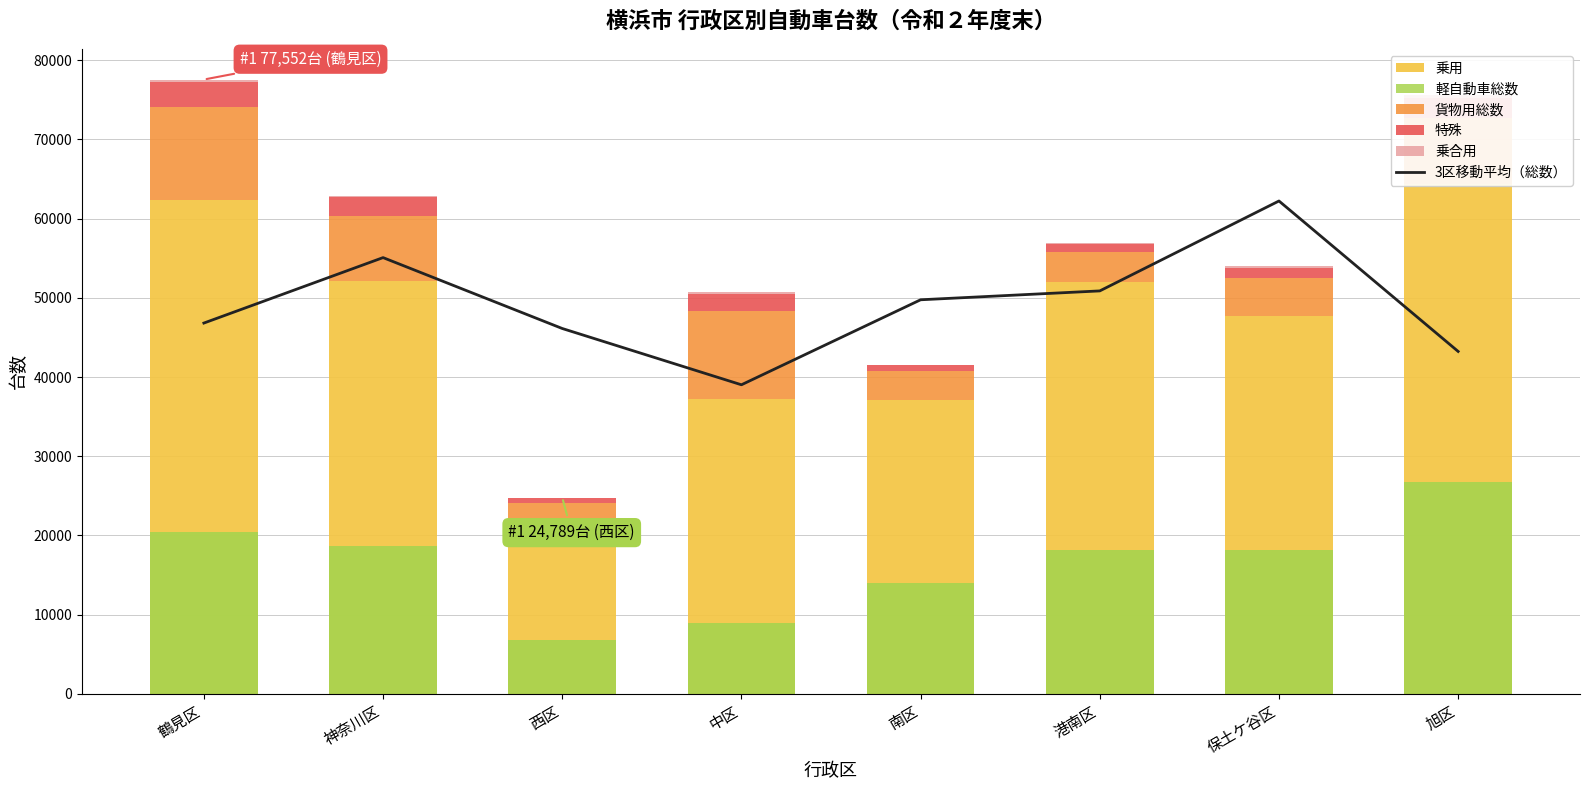

What is the label of the 6th bar from the left?

港南区